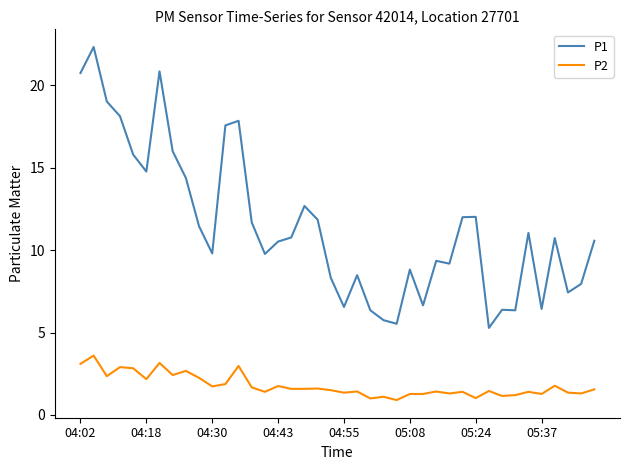

Which series has the widest spread of values?

P1